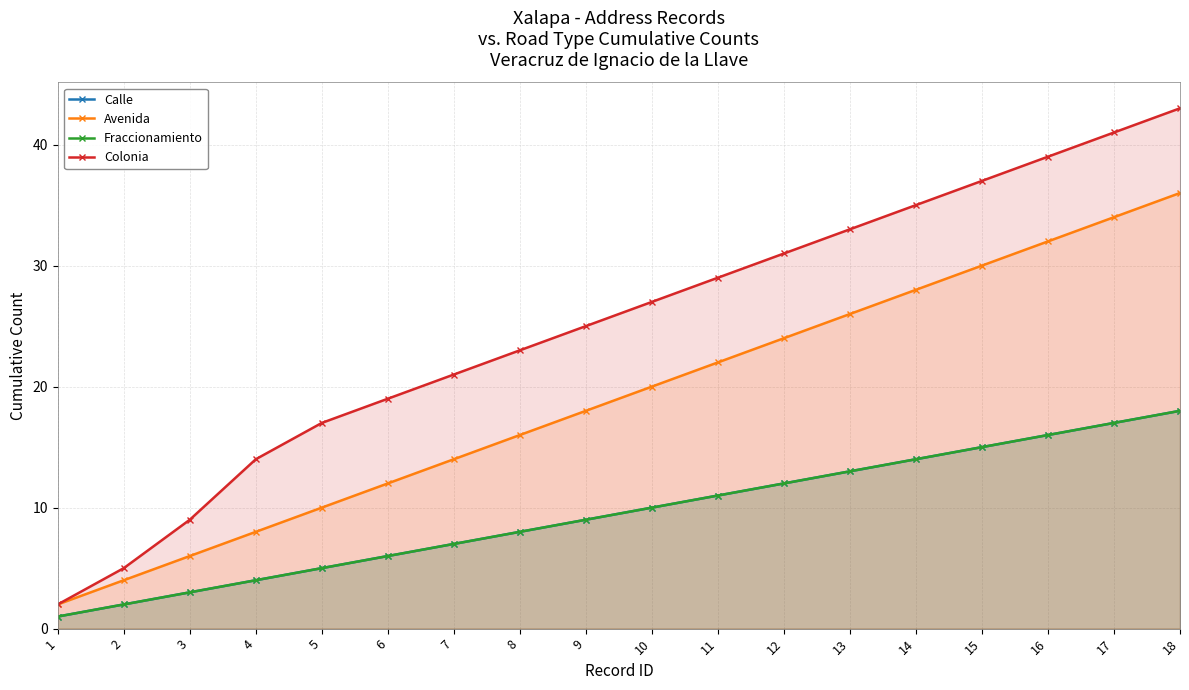

Reading right to left, transcribe all the data shown in this chart.

Calle: 18	17	16	15	14	13	12	11	10	9	8	7	6	5	4	3	2	1
Avenida: 36	34	32	30	28	26	24	22	20	18	16	14	12	10	8	6	4	2
Fraccionamiento: 18	17	16	15	14	13	12	11	10	9	8	7	6	5	4	3	2	1
Colonia: 43	41	39	37	35	33	31	29	27	25	23	21	19	17	14	9	5	2